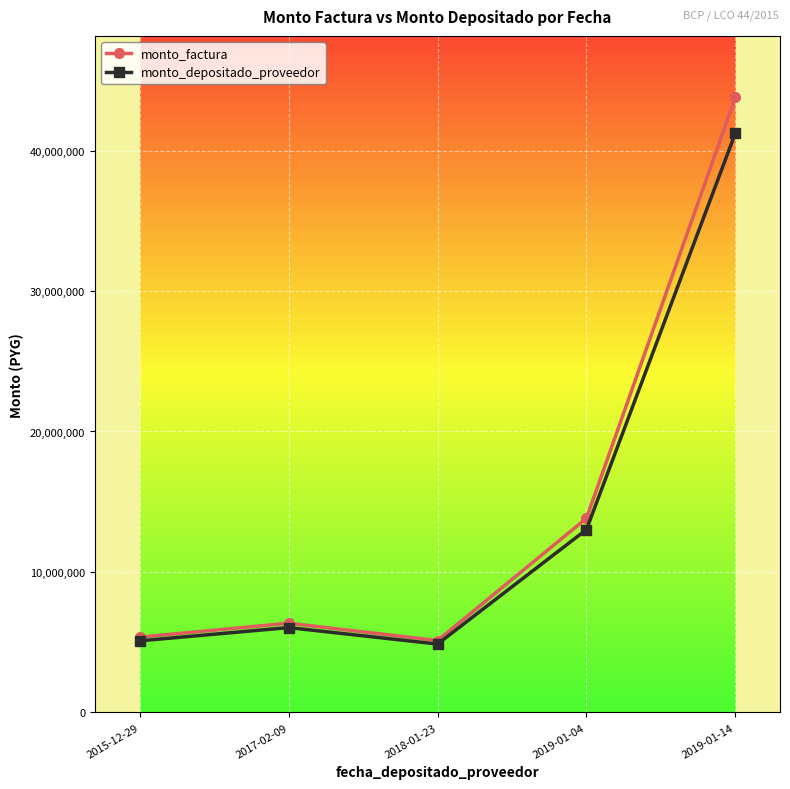

At which category does monto_factura reach its first local peak?

2017-02-09